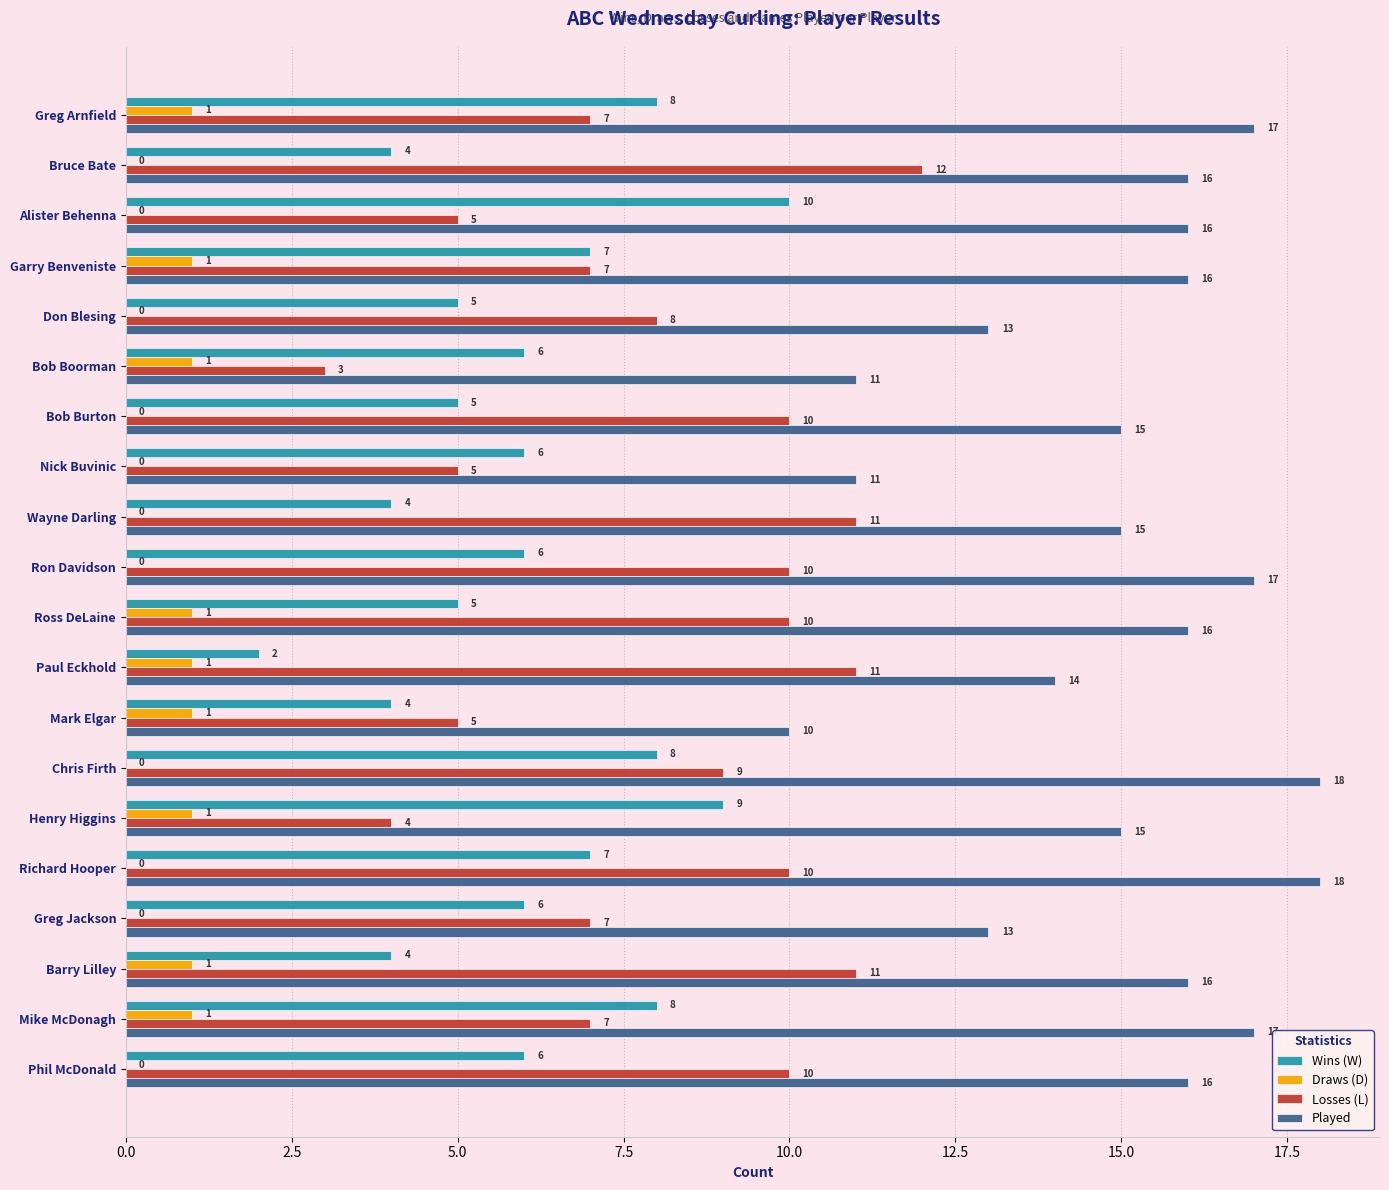

What is the maximum value shown in the chart?

18